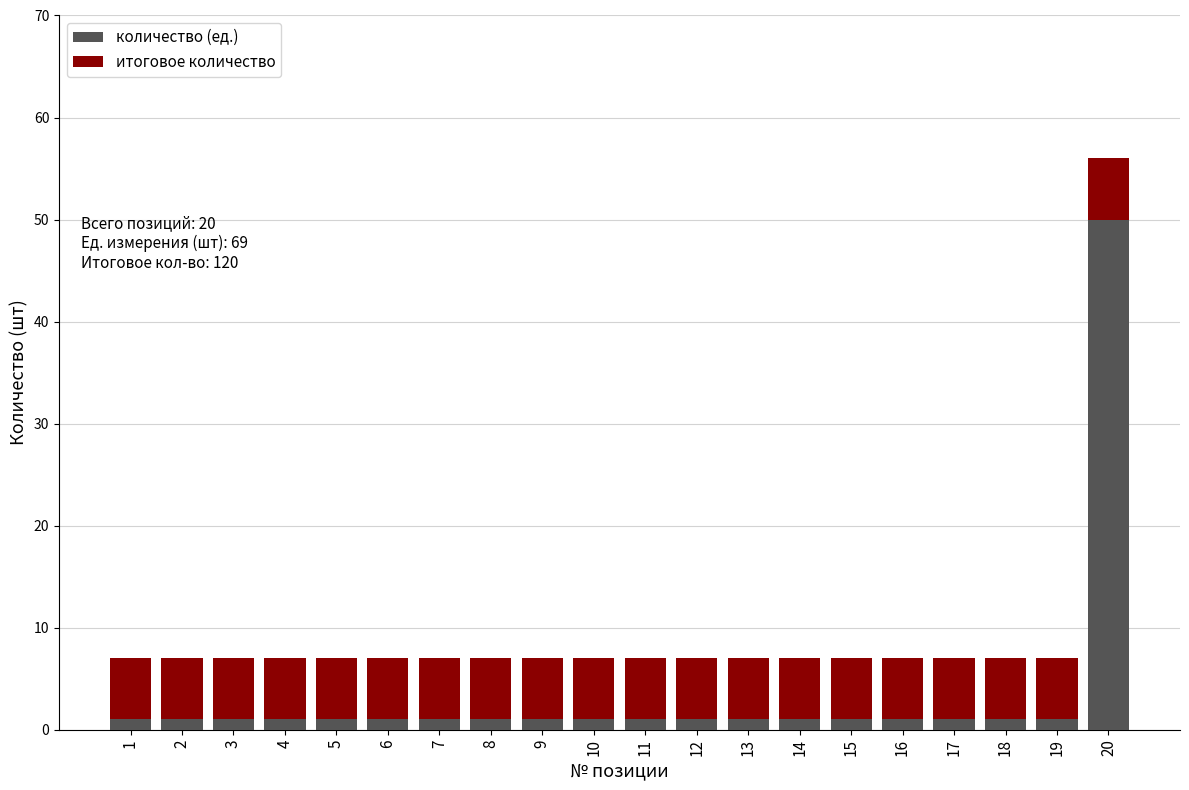

Which category has the highest value in the количество (ед.) series?

20